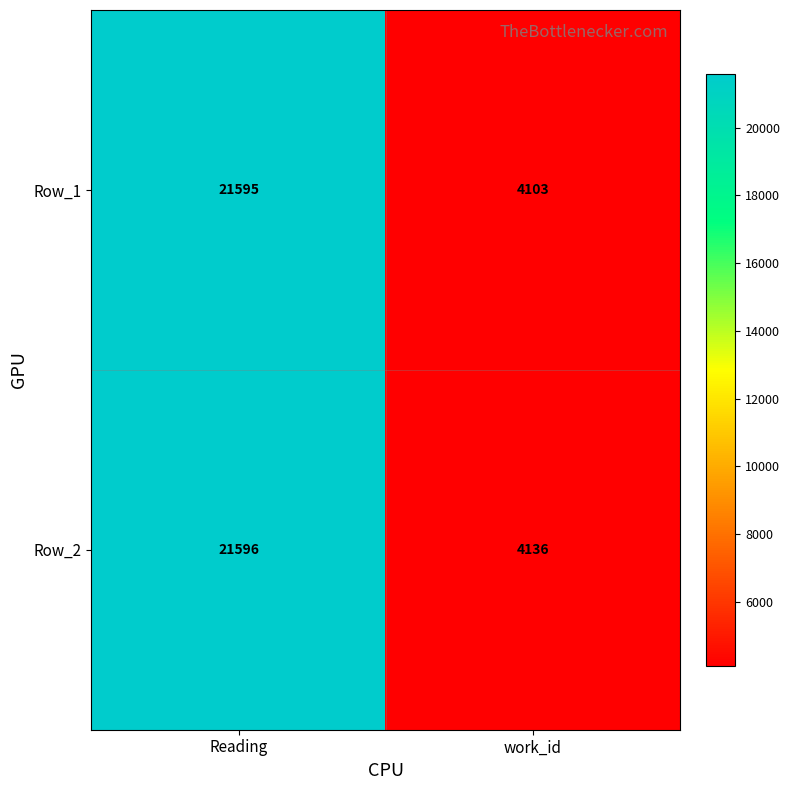

What is the highest value of the Row_1 series?

21595